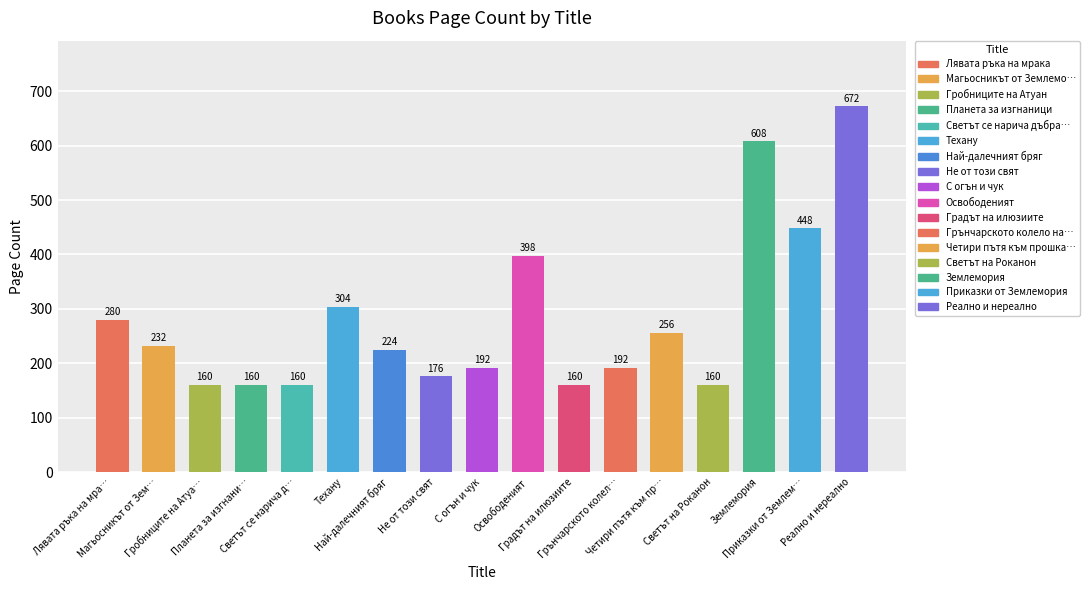

What is the maximum value shown in the chart?

672